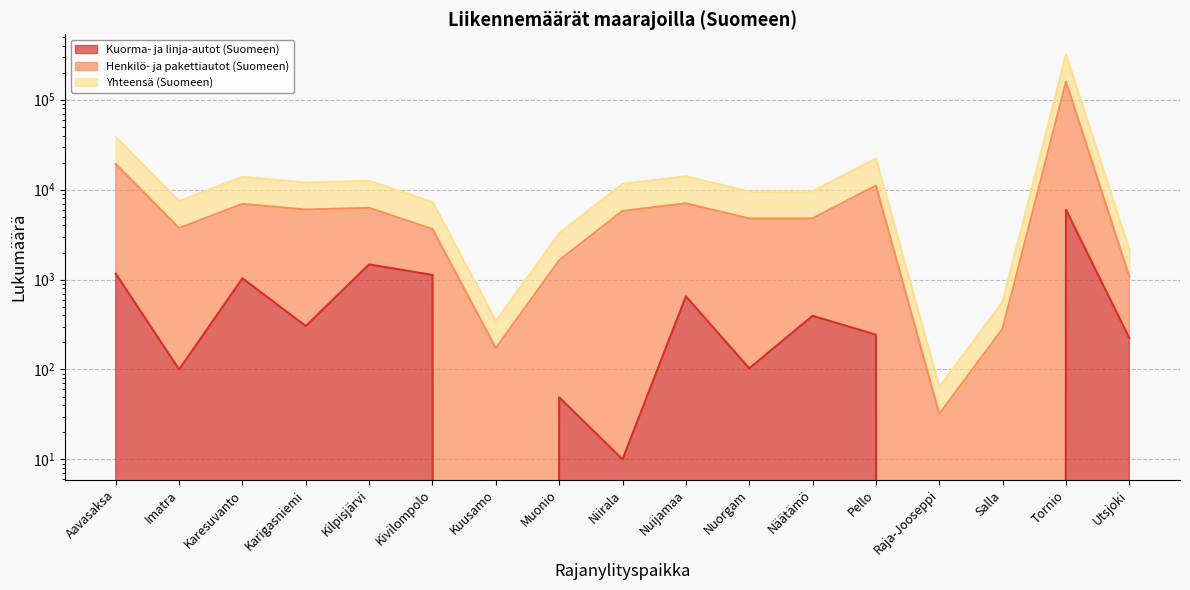

Reading right to left, what are all the values shown in this chart?

Kuorma- ja linja-autot (Suomeen): Utsjoki=224	Tornio=5980	Salla=0	Raja-Jooseppi=0	Pello=244	Näätämö=395	Nuorgam=103	Nuijamaa=650	Niirala=10	Muonio=49	Kuusamo=0	Kivilompolo=1125	Kilpisjärvi=1475	Karigasniemi=304	Karesuvanto=1032	Imatra=100	Aavasaksa=1163
Henkilö- ja pakettiautot (Suomeen): Utsjoki=1079	Tornio=159074	Salla=284	Raja-Jooseppi=32	Pello=11106	Näätämö=4788	Nuorgam=4774	Nuijamaa=7038	Niirala=5796	Muonio=1637	Kuusamo=173	Kivilompolo=3644	Kilpisjärvi=6279	Karigasniemi=6009	Karesuvanto=6936	Imatra=3741	Aavasaksa=19287
Yhteensä (Suomeen): Utsjoki=2158	Tornio=318148	Salla=568	Raja-Jooseppi=64	Pello=22212	Näätämö=9576	Nuorgam=9548	Nuijamaa=14076	Niirala=11592	Muonio=3274	Kuusamo=346	Kivilompolo=7288	Kilpisjärvi=12558	Karigasniemi=12018	Karesuvanto=13872	Imatra=7482	Aavasaksa=38574